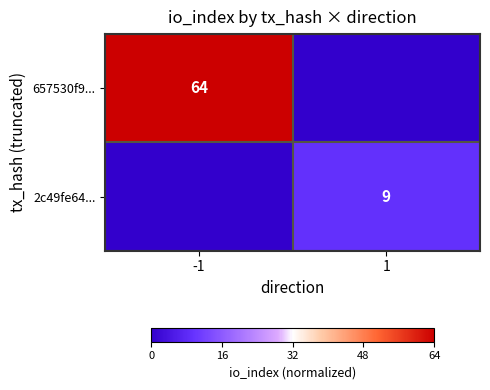

True or false: 657530f9... has a value of 30 at -1.

False